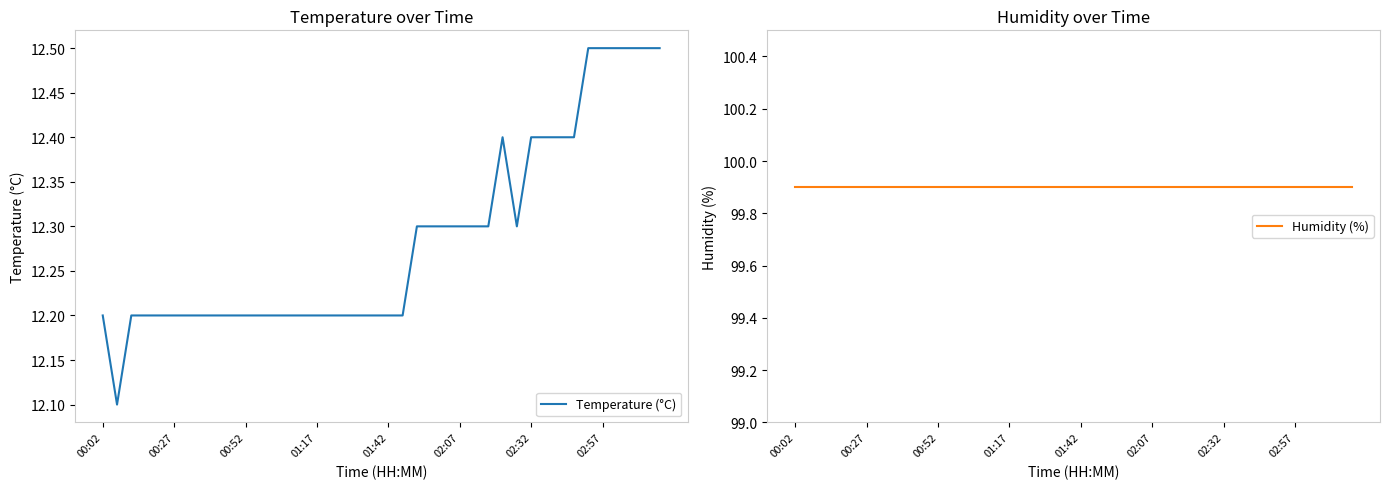

The value of Temperature (°C) at 02:32 is 12.4. True or false?

True